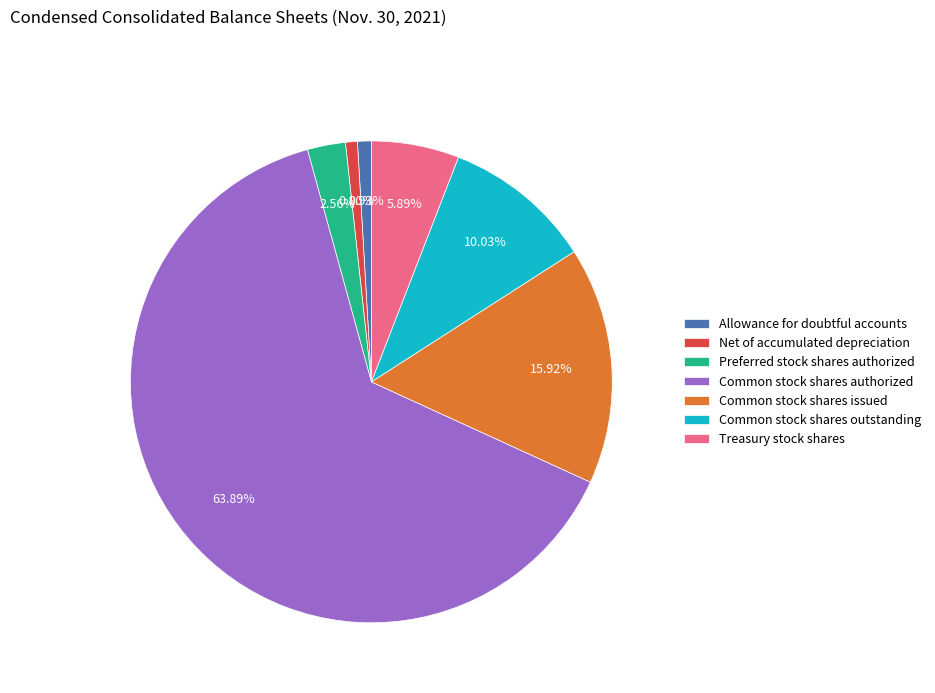

How many segments does this pie chart have?

7